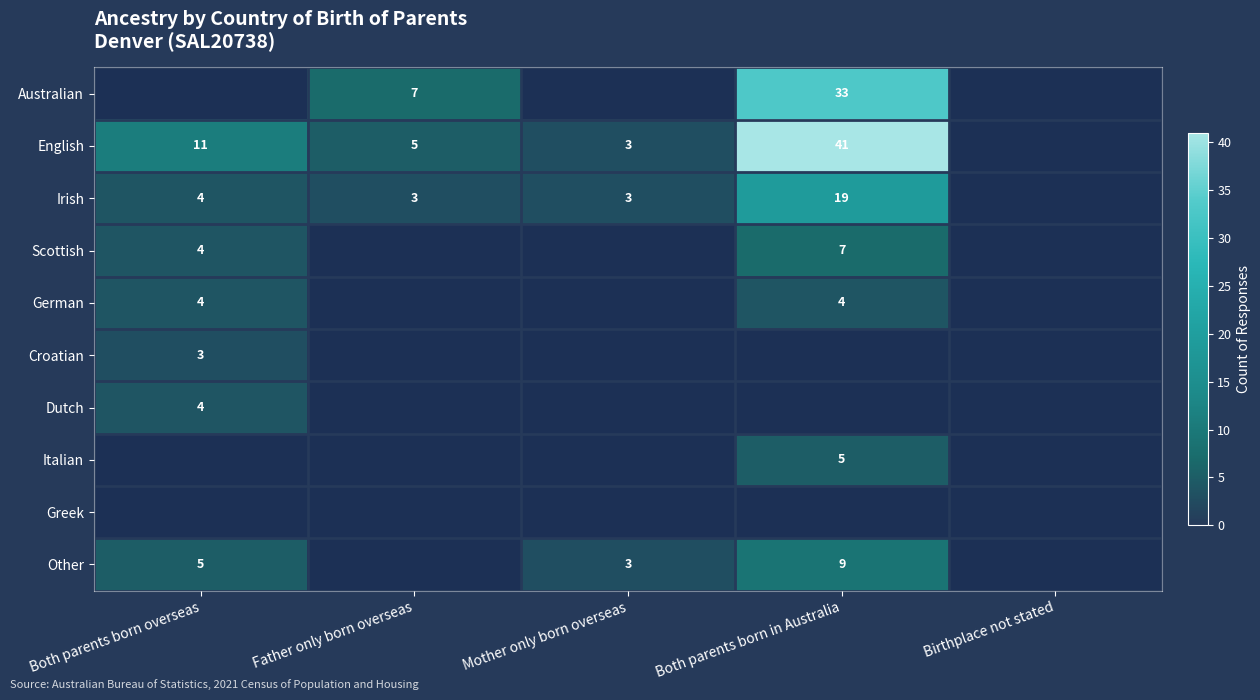

Is the value of English at Father only born overseas greater than the value of Dutch at Both parents born overseas?

Yes